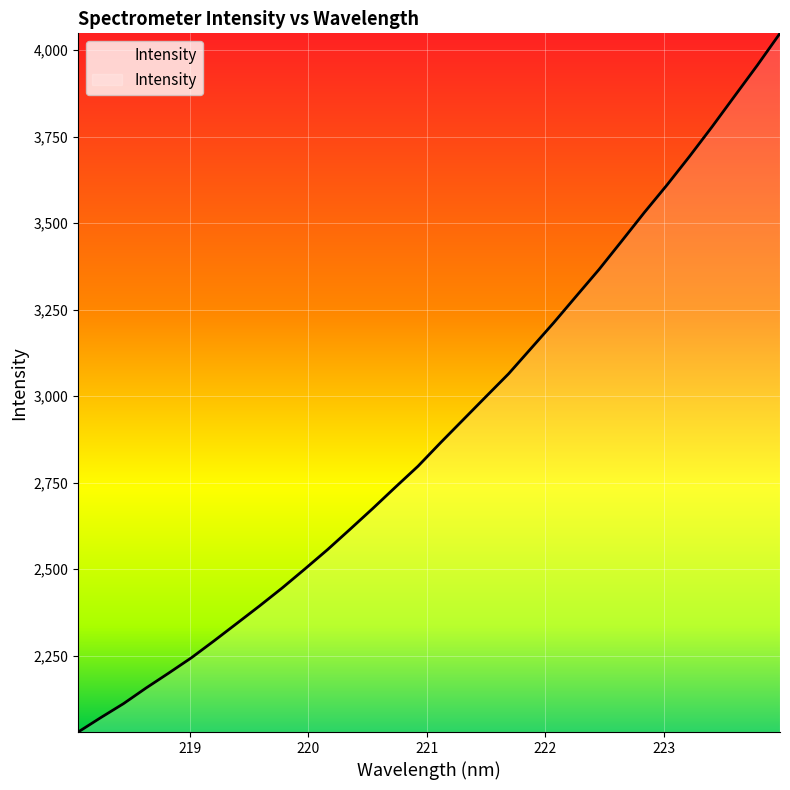

How many lines are shown in the chart?

1